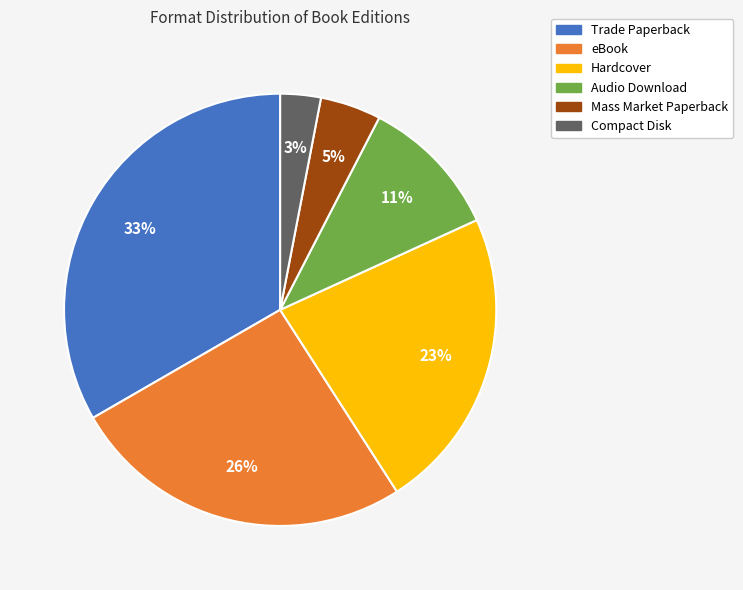

What percentage is the Audio Download slice, to the nearest percent?

11%